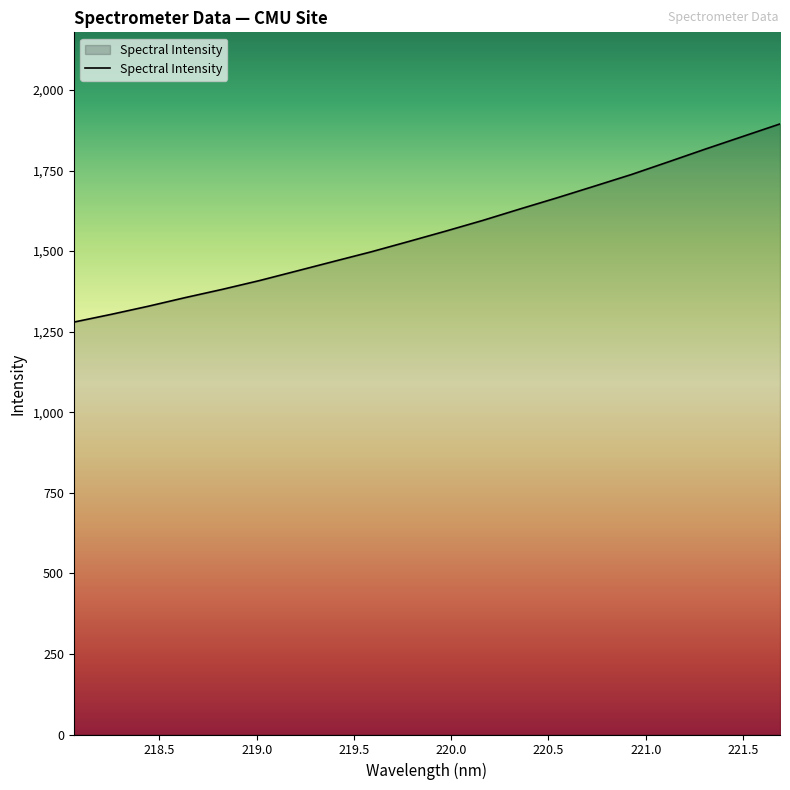

What is the maximum value shown in the chart?

1894.8